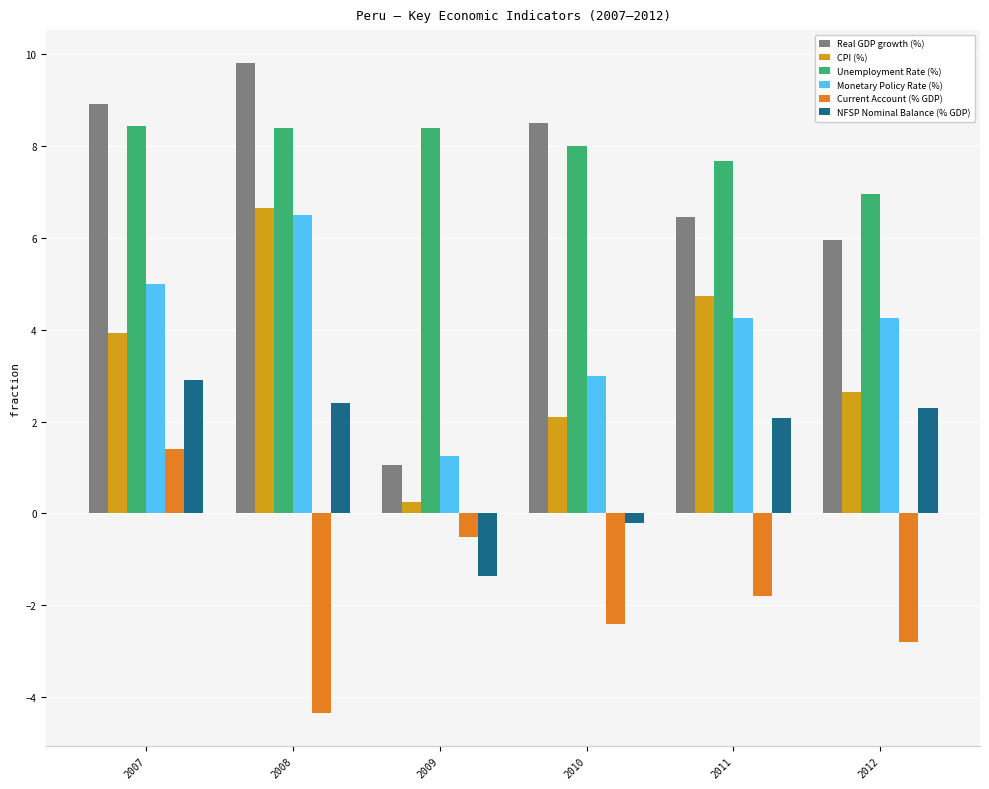

What is the total value across all series at 2008?

29.4